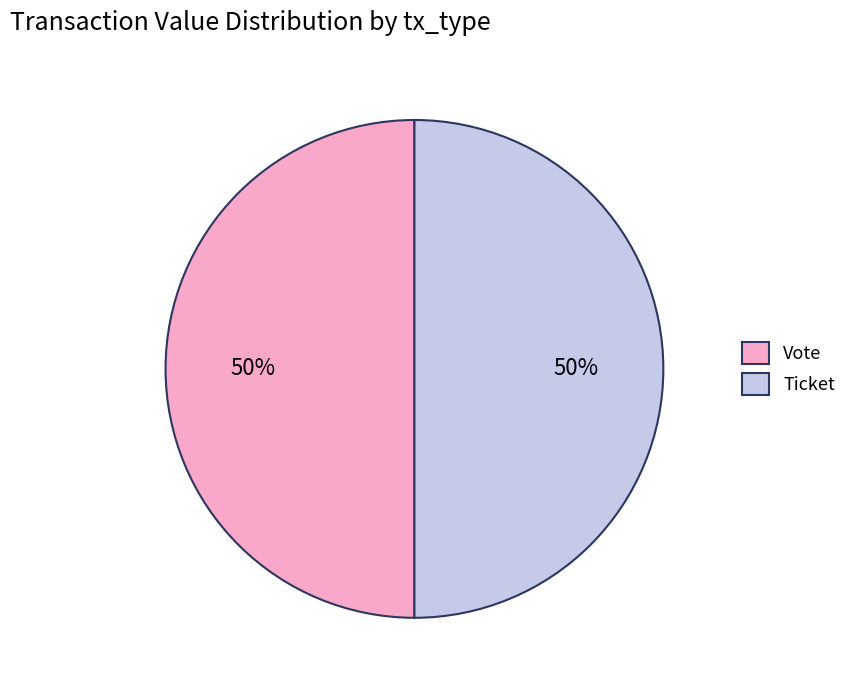

Approximately how many times larger is the value at Ticket compared to Vote?

1.0